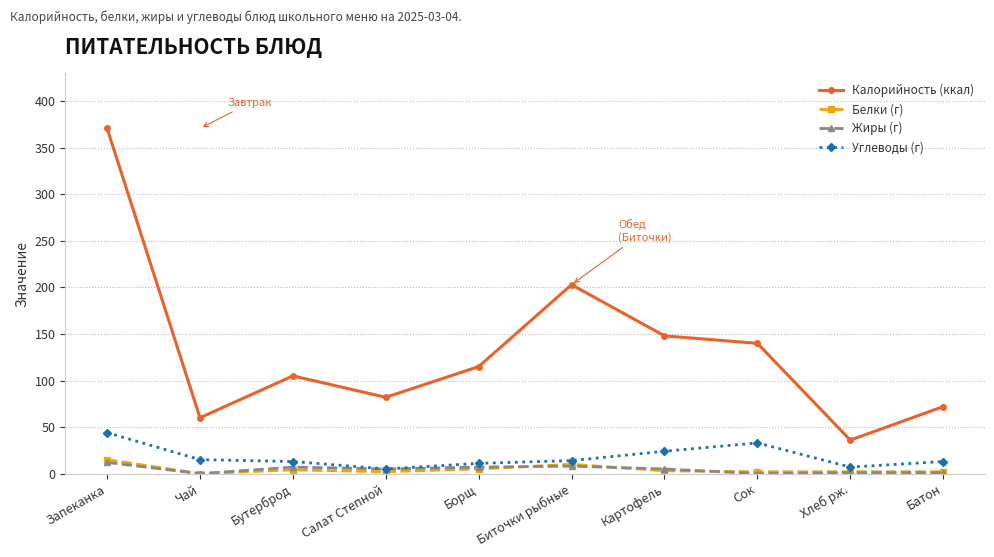

What is the total value across all series at Бутерброд?

129